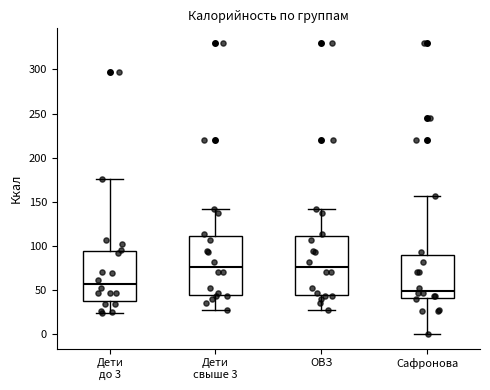

Reading left to right, transcribe this box plot: for each box, give where its median line is, the range the box spans, and where its two whiskers end, as read against the y-axis. The values are not printed on the chart, so give them approximately, as read against the axis.

Дети до 3: median 55, box 40 to 95, whiskers 25 to 175
Дети свыше 3: median 75, box 45 to 110, whiskers 30 to 140
ОВЗ: median 75, box 45 to 110, whiskers 30 to 140
Сафронова: median 50, box 40 to 90, whiskers 0 to 155